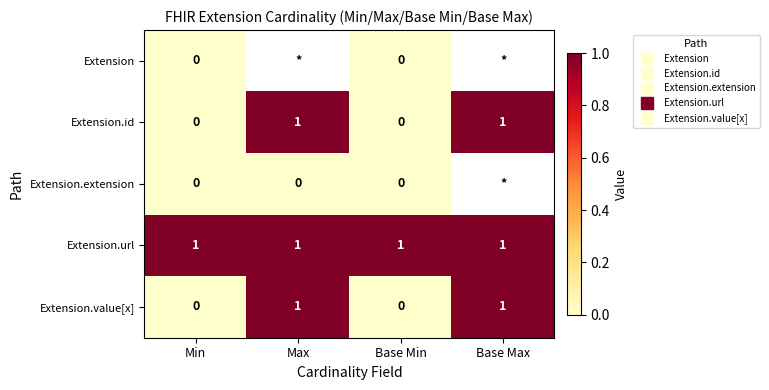

What is the sum of the Extension.value[x] values at Max and Base Max?

2.0